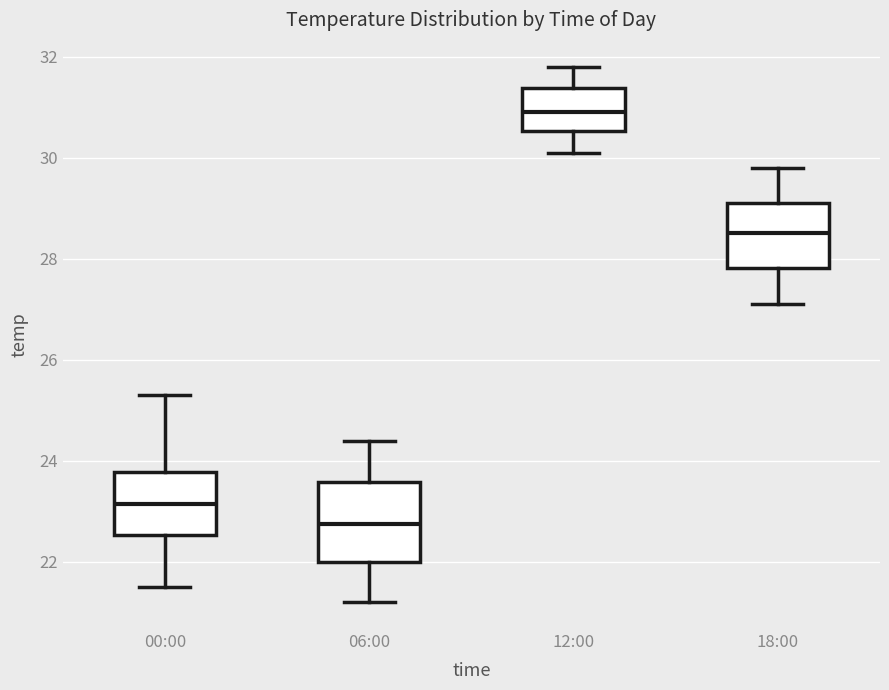

Where is the lower edge of the box for 12:00 on the y-axis? The values are not printed on the chart, so give them approximately, as read against the axis.

30.6